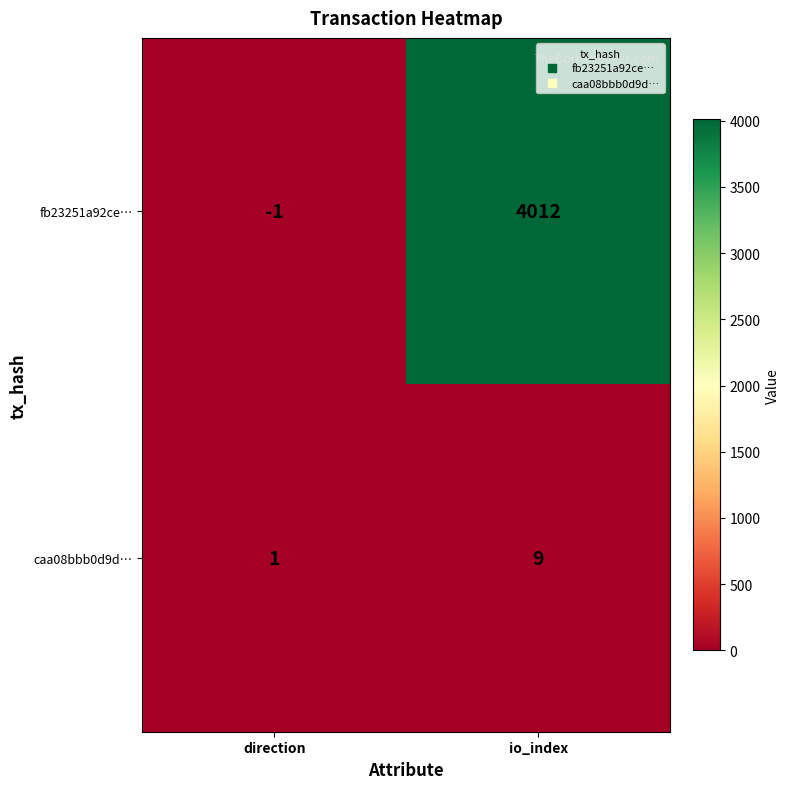

Reading left to right, list all the values displayed in this chart.

fb23251a92ce…: -1	4012
caa08bbb0d9d…: 1	9